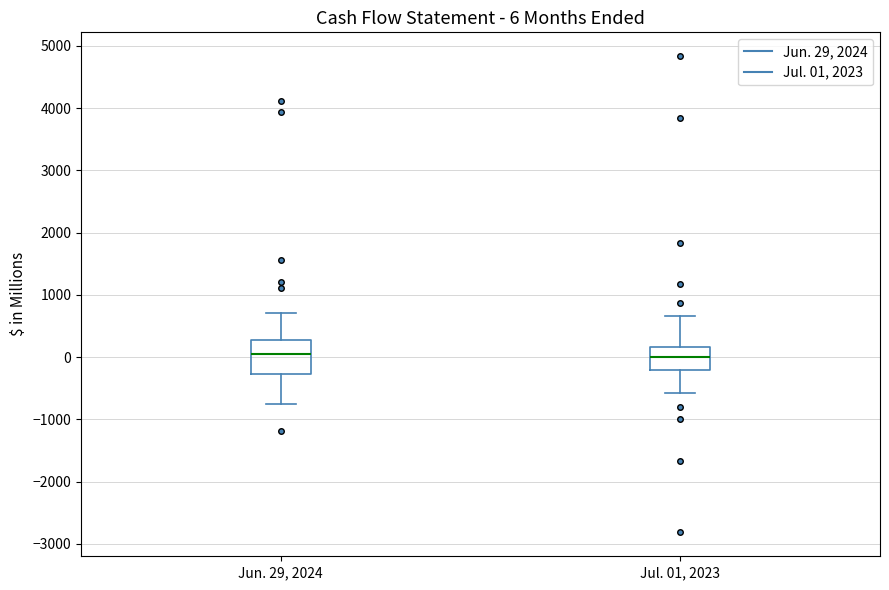

Comparing the boxes themselves (not the whiskers), which one is the tallest?

Jun. 29, 2024